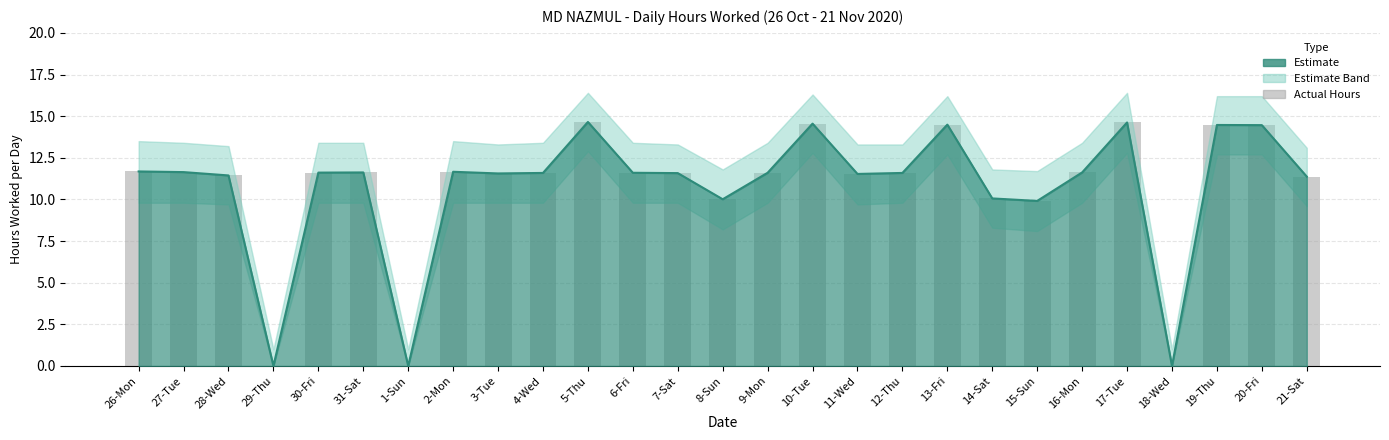

How many values are above zero?

24